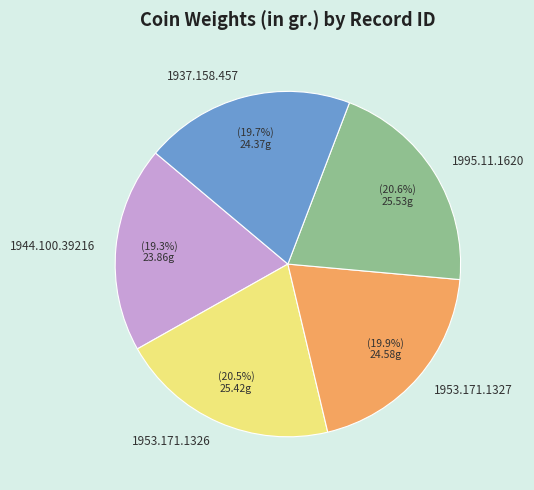

To the nearest percent, what is the difference between the largest and smallest slice percentages?

1%